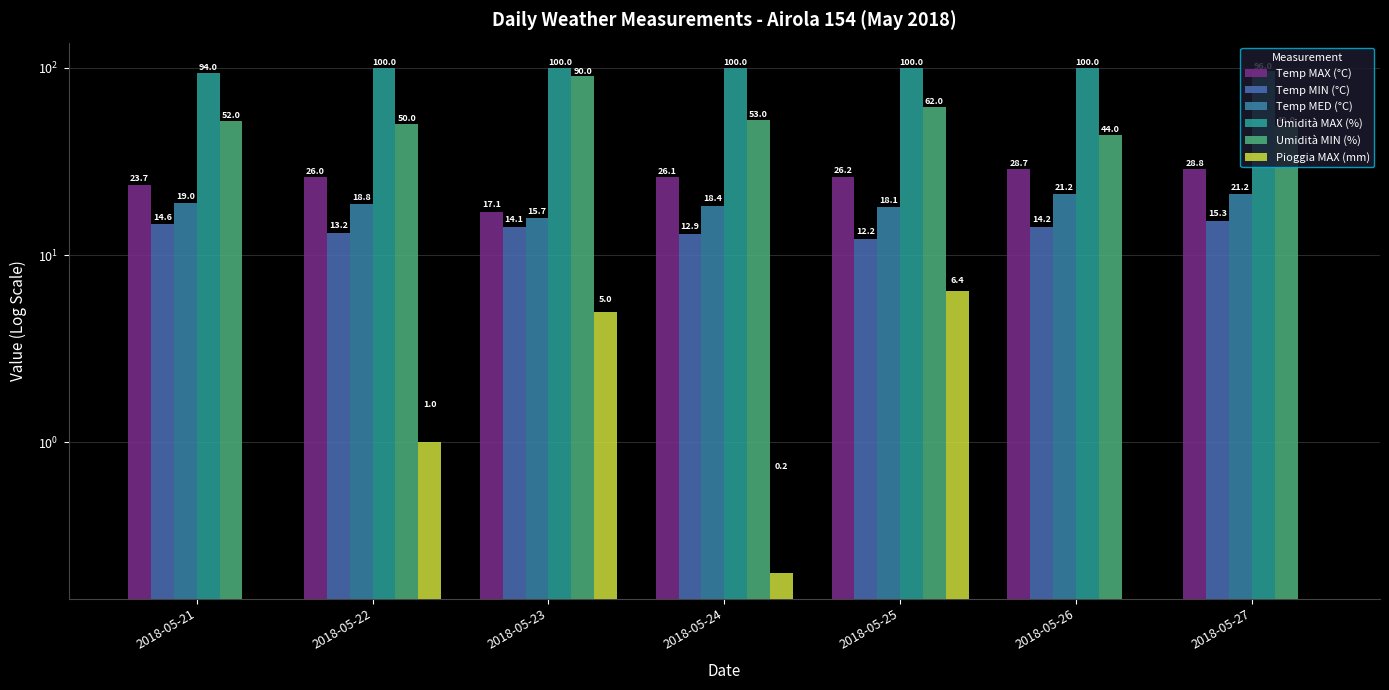

List the labels in order of Umidità MIN (%) value, smallest first.

2018-05-26, 2018-05-27, 2018-05-22, 2018-05-21, 2018-05-24, 2018-05-25, 2018-05-23